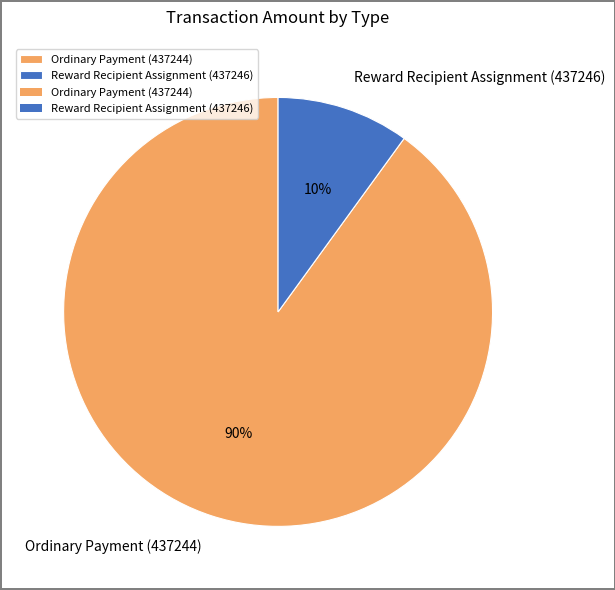

To the nearest percent, what is the difference between the largest and smallest slice percentages?

80%